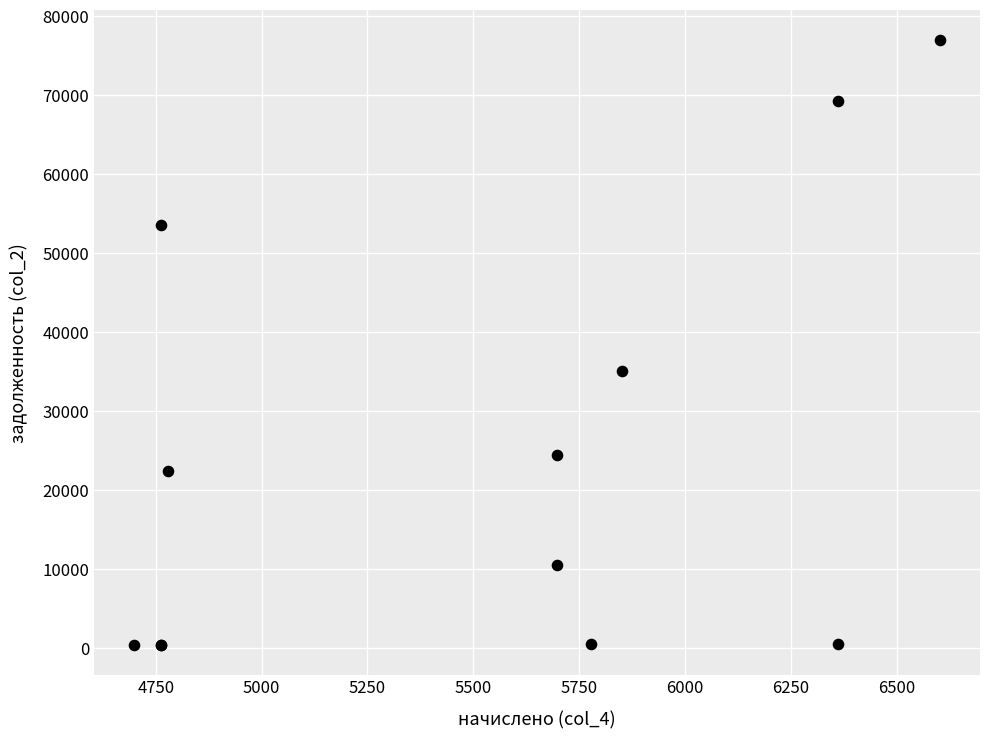

What Y value in the scatter plot is closest to 38698?

35073.8